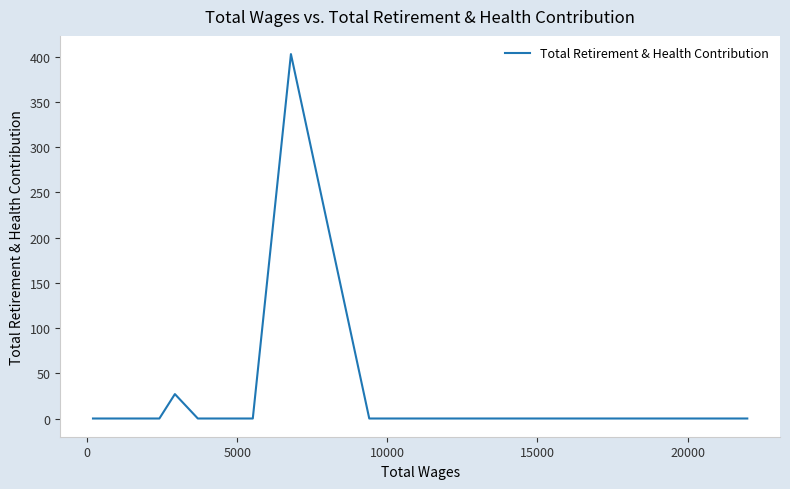

What is the difference between the maximum and minimum values?

403